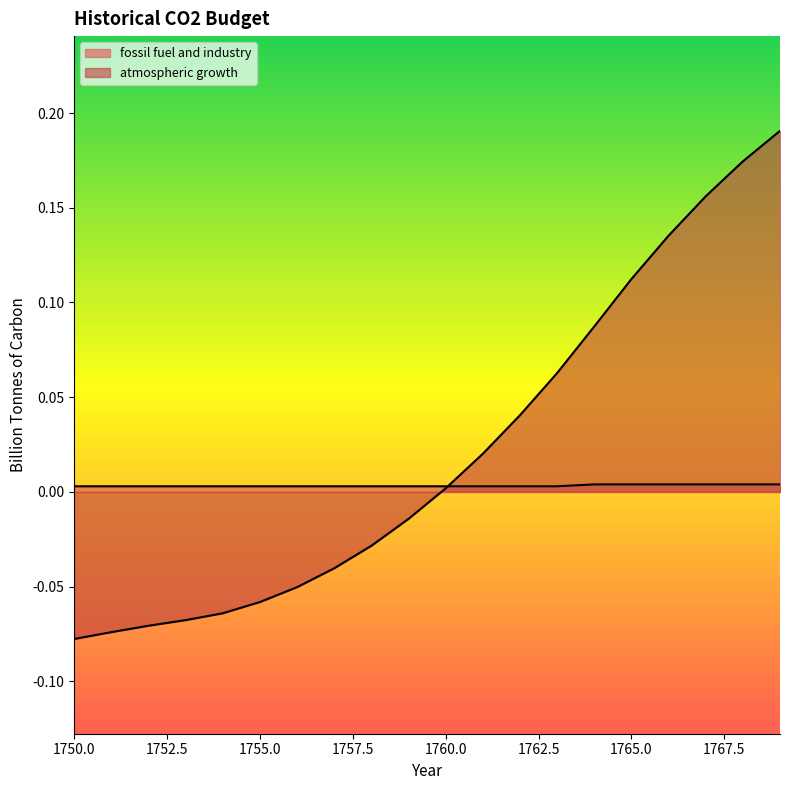

The value of fossil fuel and industry at 1752 is 0.0. True or false?

False